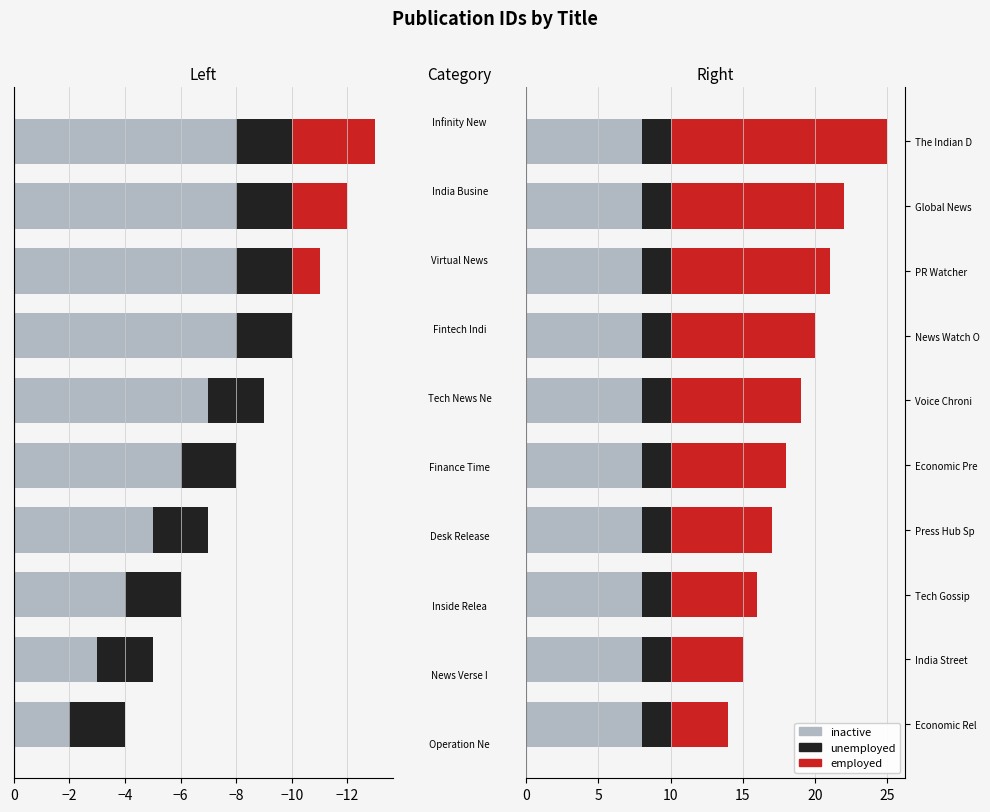

How many bars are there in each group?

3